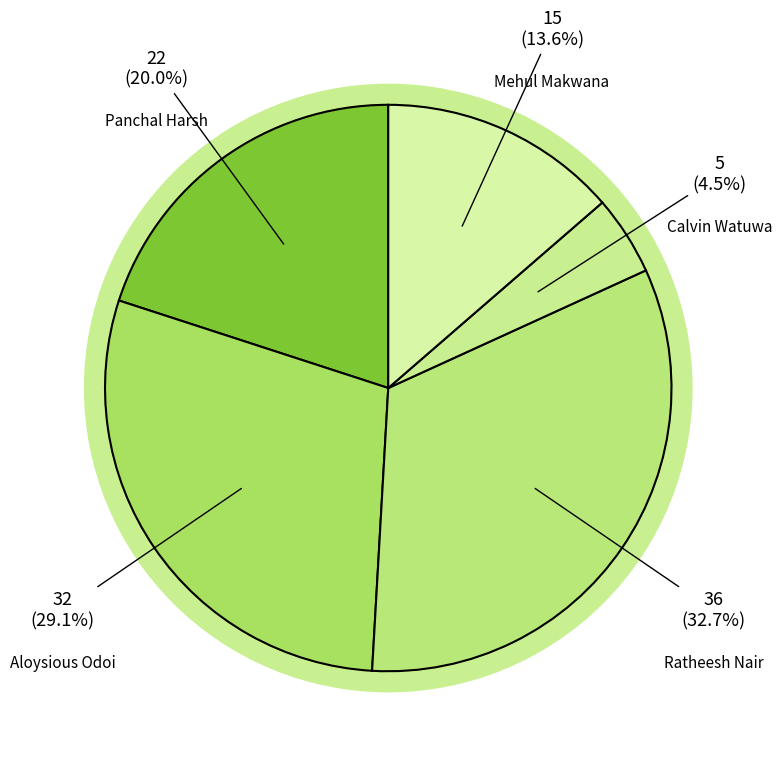

Which slice is the largest?

Ratheesh Nair